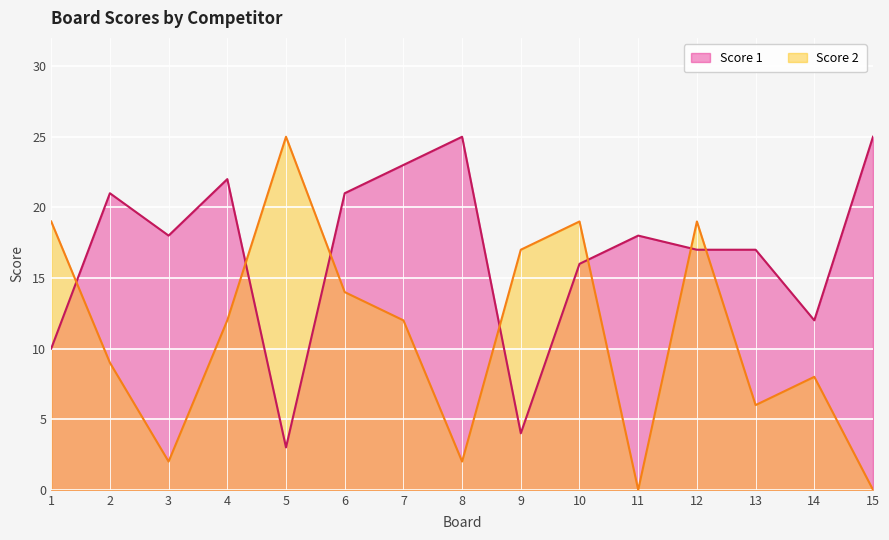

Reading left to right, what are all the values shown in this chart?

Score 1: 1=10	2=21	3=18	4=22	5=3	6=21	7=23	8=25	9=4	10=16	11=18	12=17	13=17	14=12	15=25
Score 2: 1=19	2=9	3=2	4=12	5=25	6=14	7=12	8=2	9=17	10=19	11=0	12=19	13=6	14=8	15=0